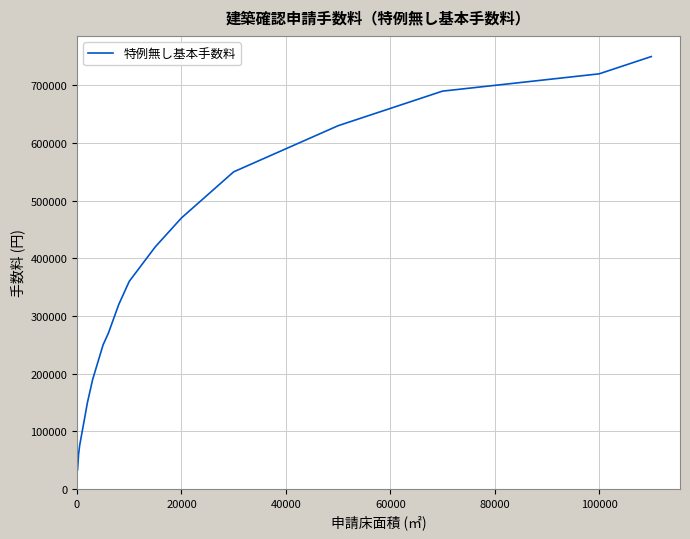

What is the maximum value shown in the chart?

750000